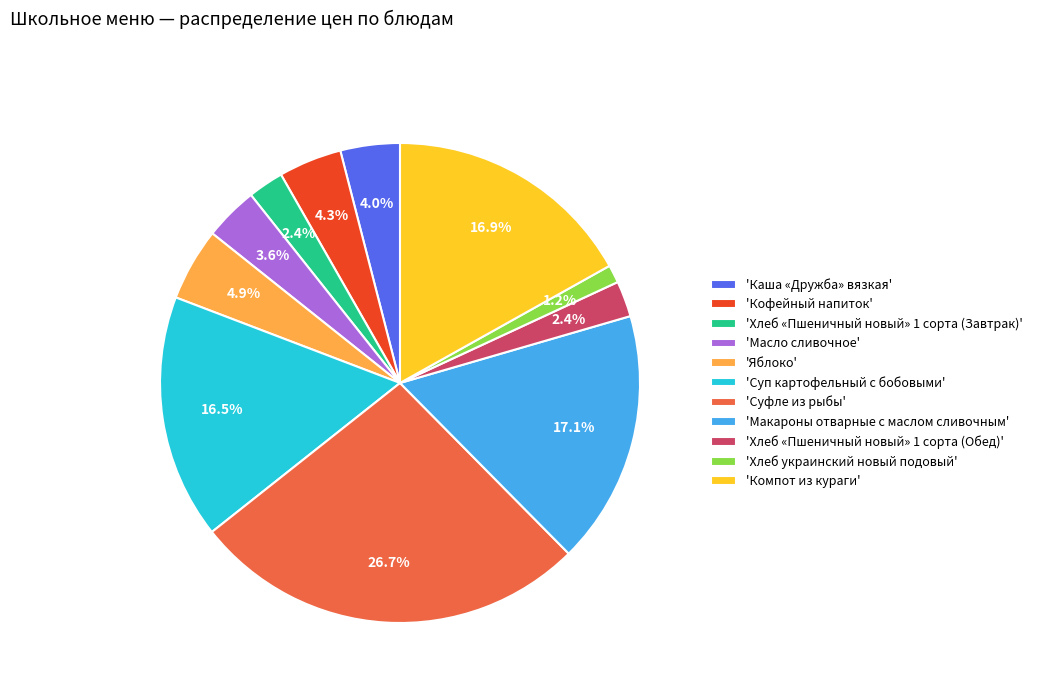

Is 'Кофейный напиток' the majority of the pie?

No